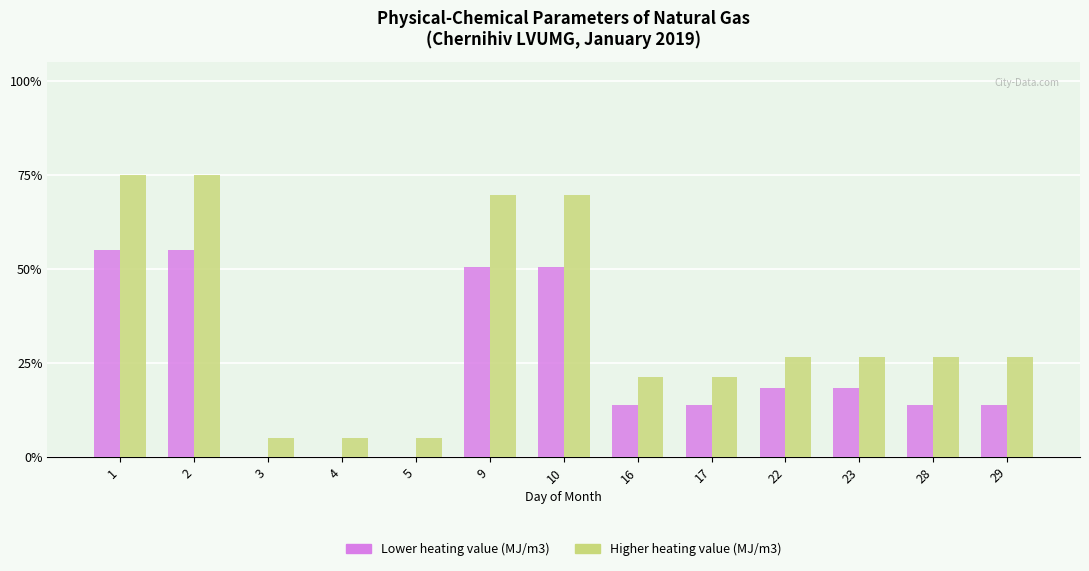

Is it true that Higher heating value (MJ/m3) equals 75.0 at 1?

True